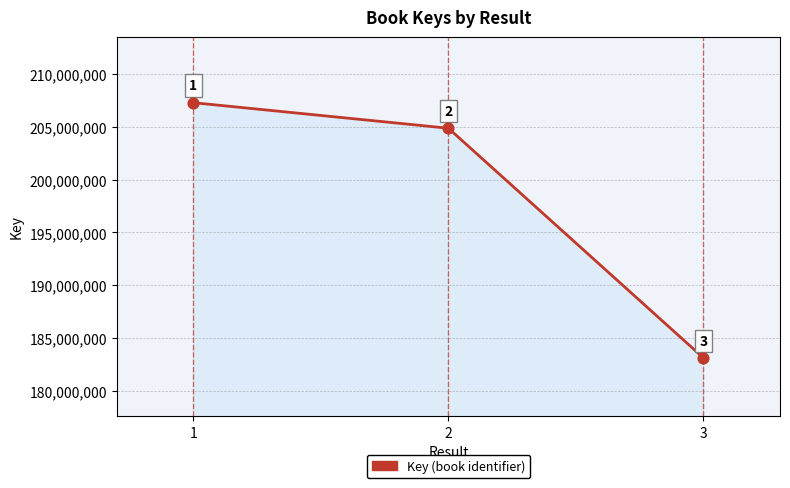

Between 2 and 3, which is larger?

2